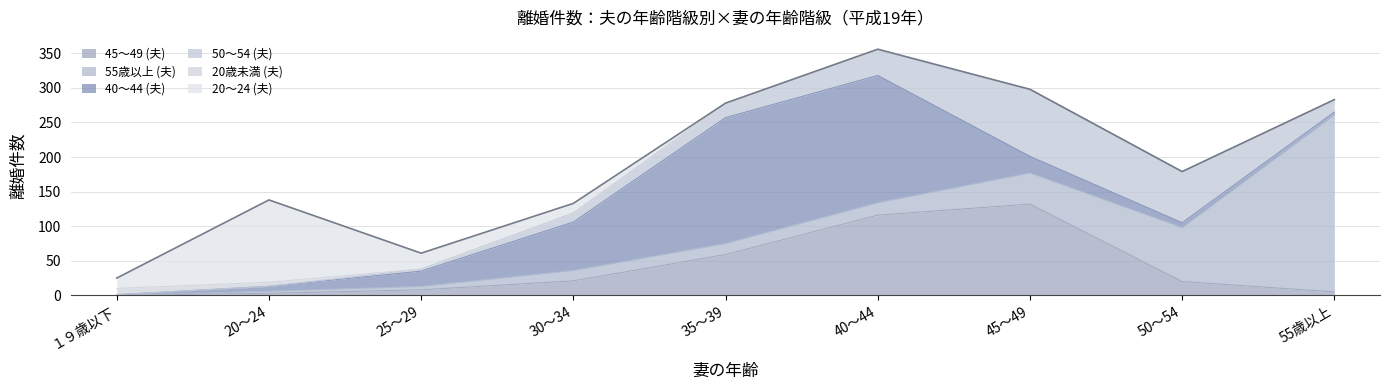

What is the label of the 9th point from the left?

55歳以上